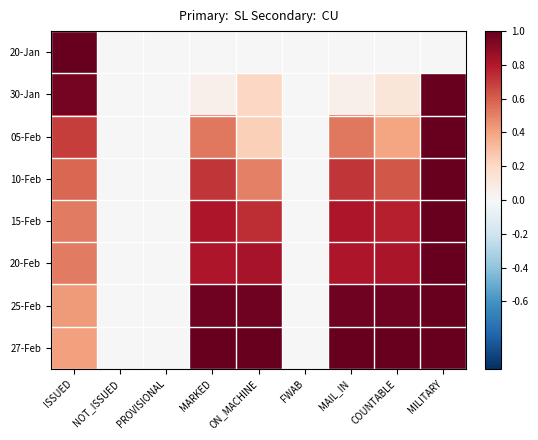

Which category has the lowest value across all series?

NOT_ISSUED